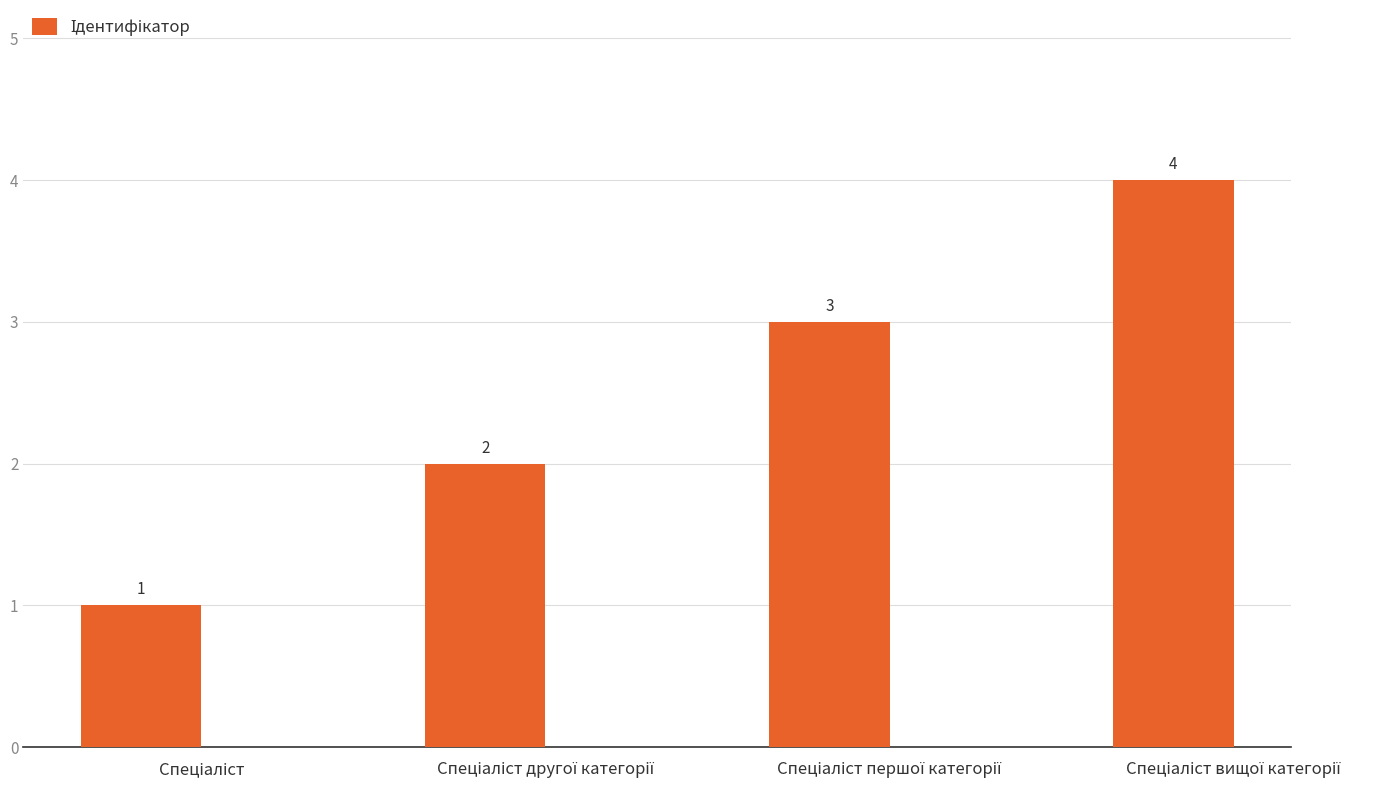

Count the values in the range 2 to 4.

3